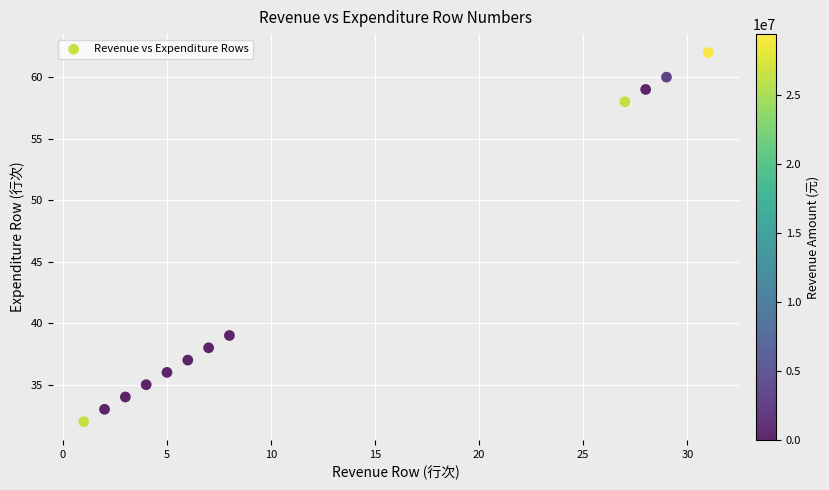

What Y value in the scatter plot is closest to 47?

39